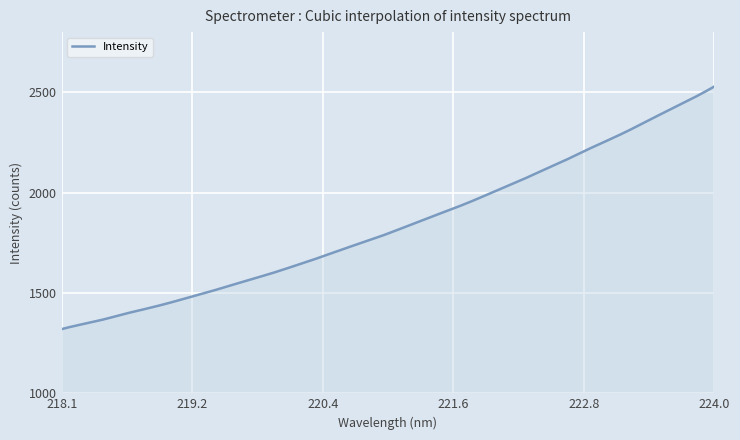

What is the smallest value displayed?

1319.9